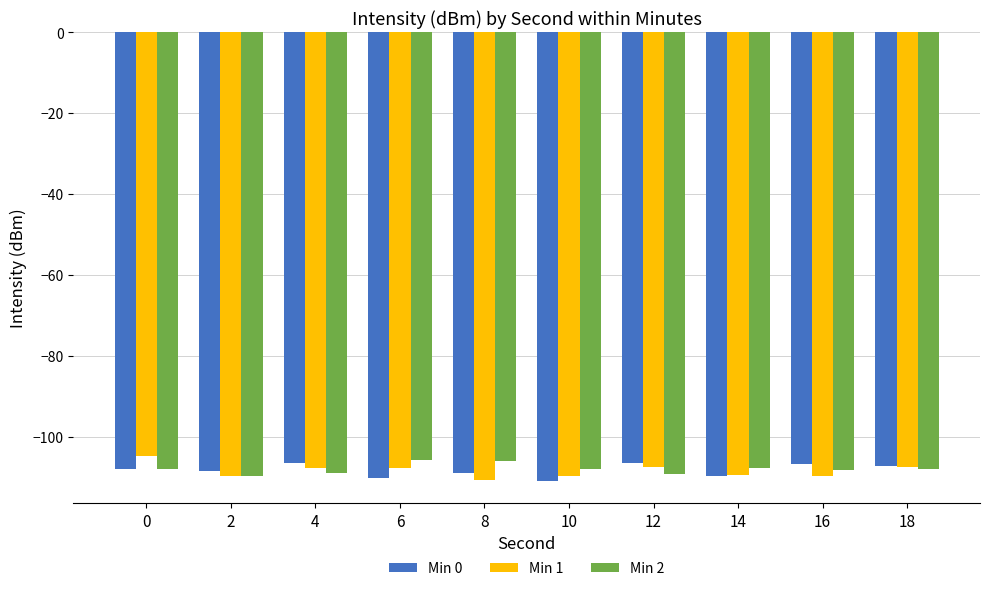

Is it true that Min 2 equals -109.3 at 12?

True